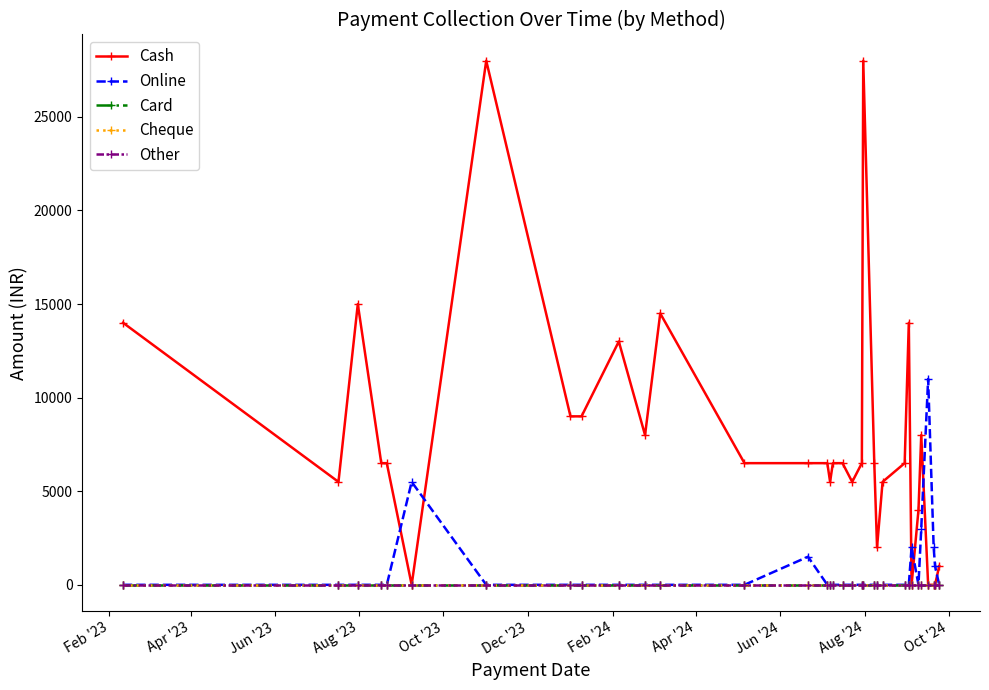

At which label does Other reach its peak?

Feb '23